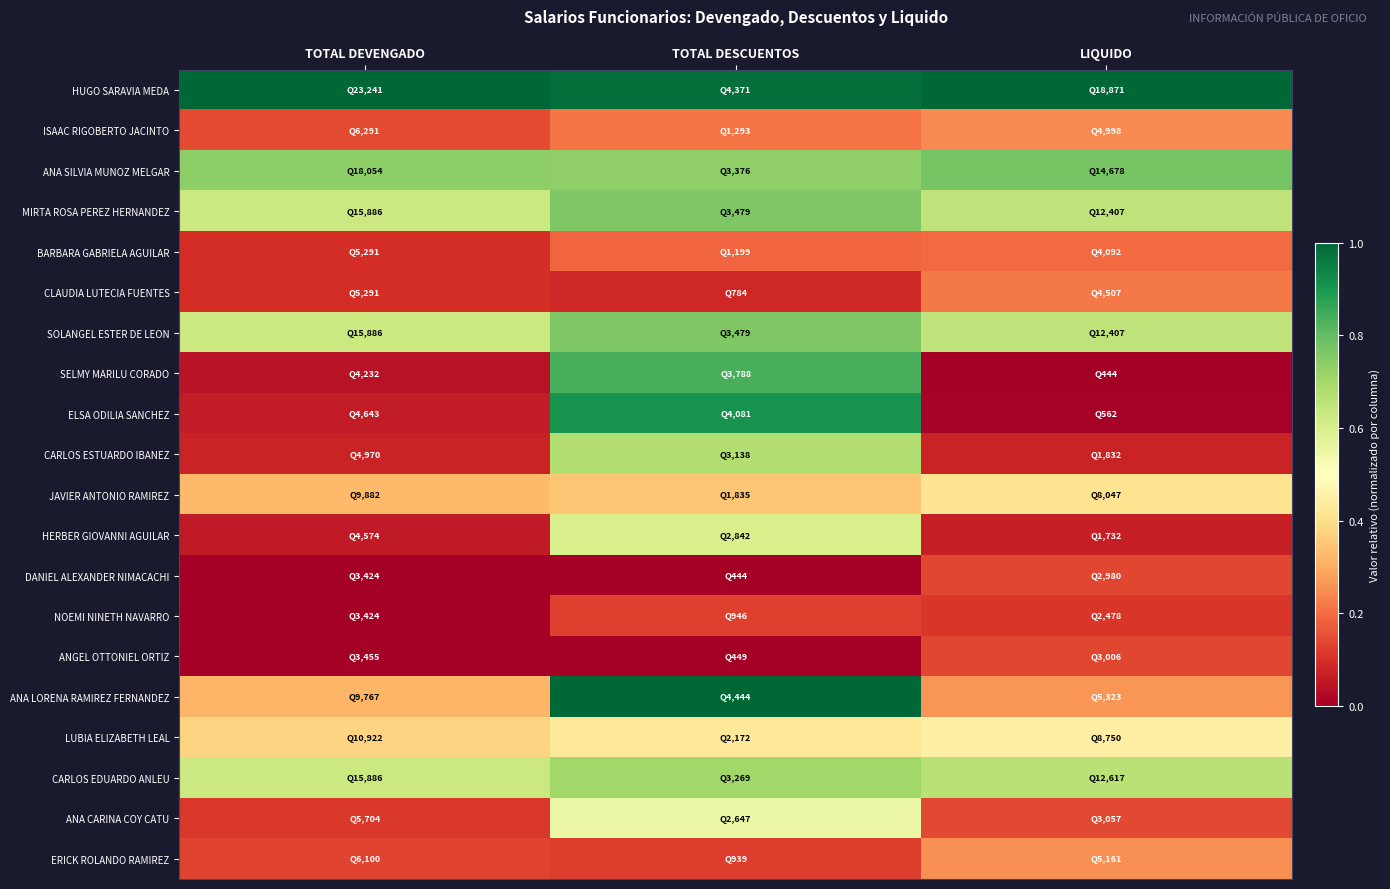

What is the total value across all series at LIQUIDO?

6.5